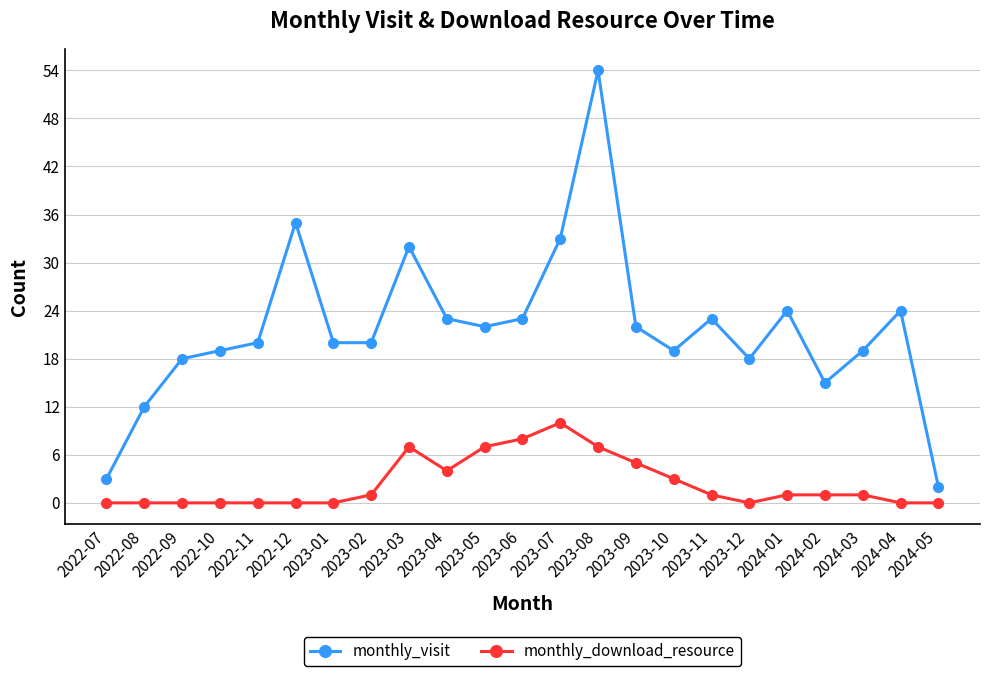

At 2024-01, list the series in order from largest to smallest.

monthly_visit, monthly_download_resource